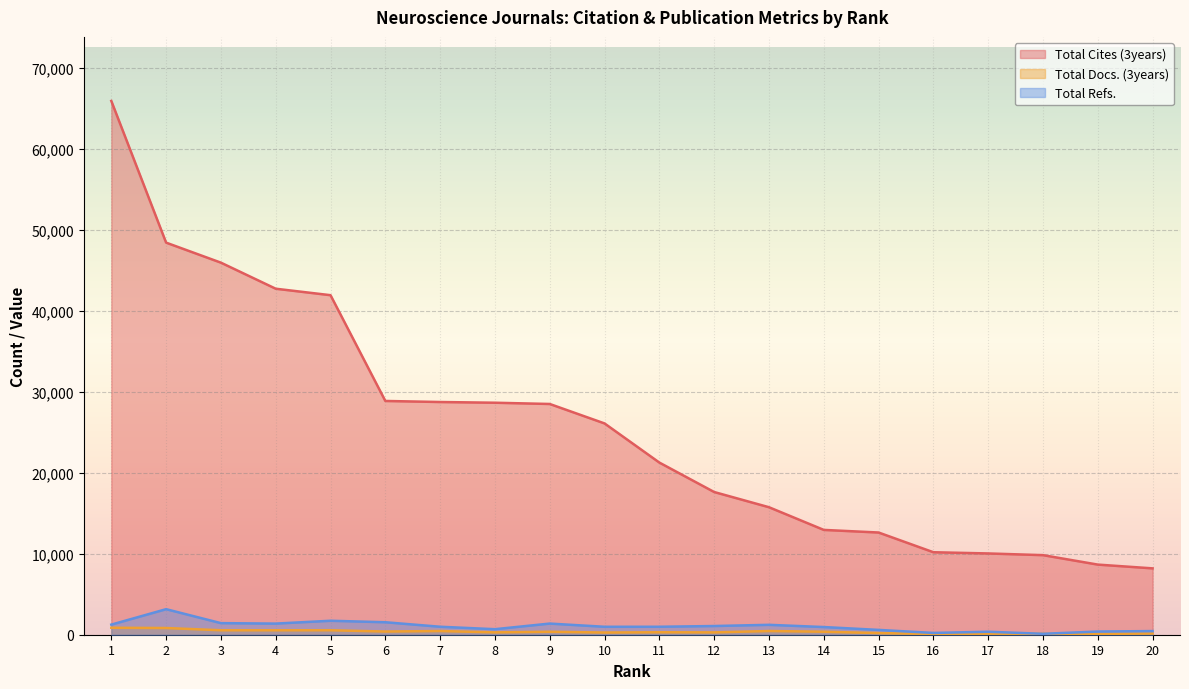

What is the maximum value shown in the chart?

65895